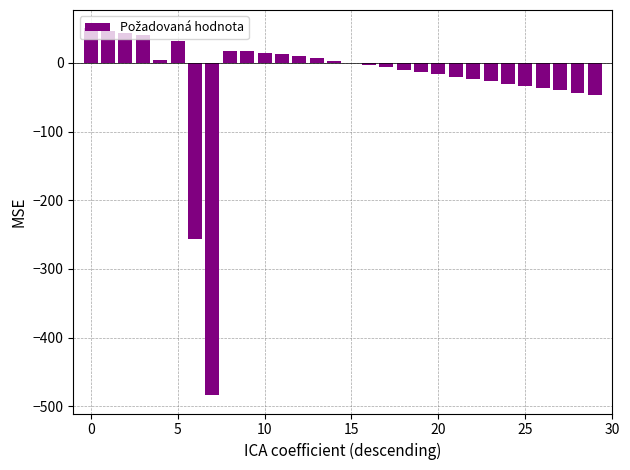

What is the sum of all values?

-791.4